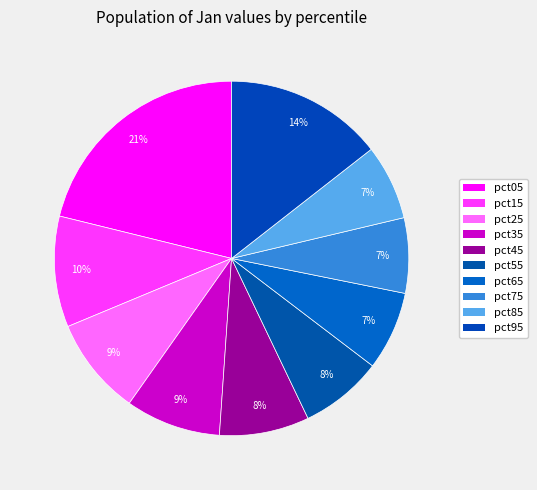

Count the number of slices in the pie.

10